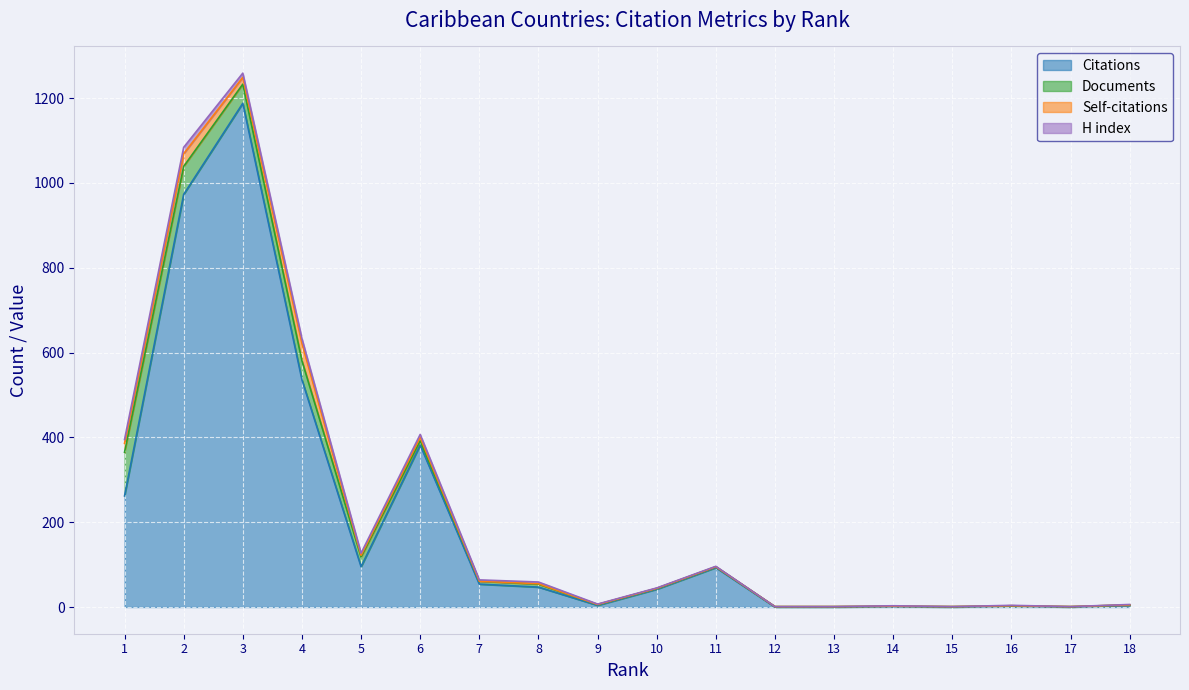

How many values in Citations are above zero?

14